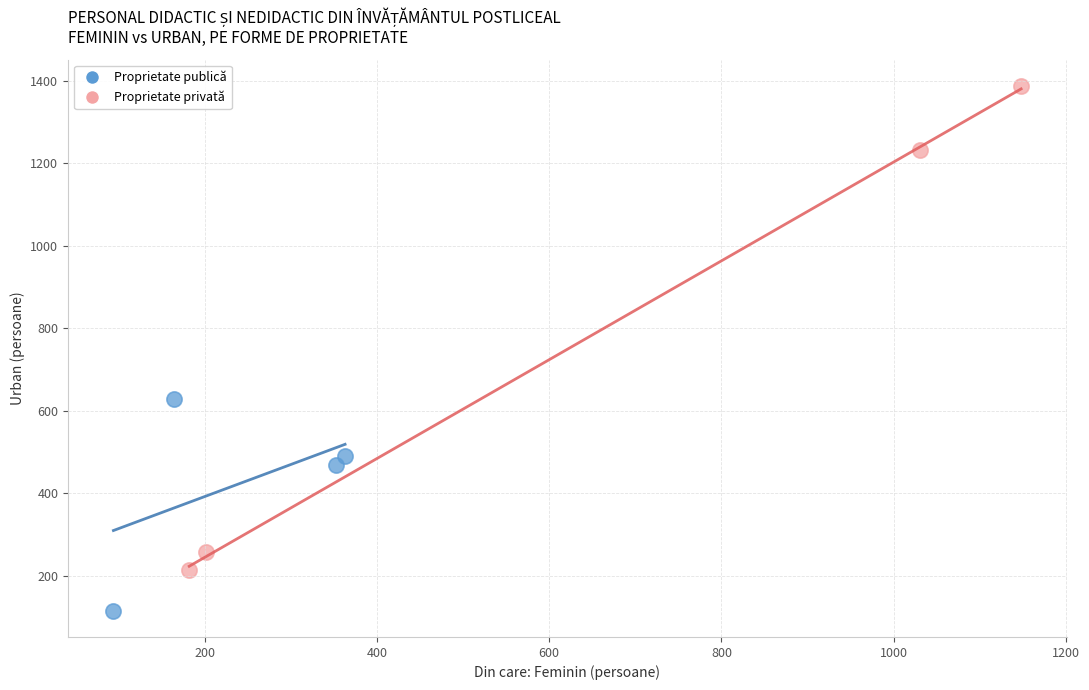

Which series has the widest spread of Y values?

Proprietate privată